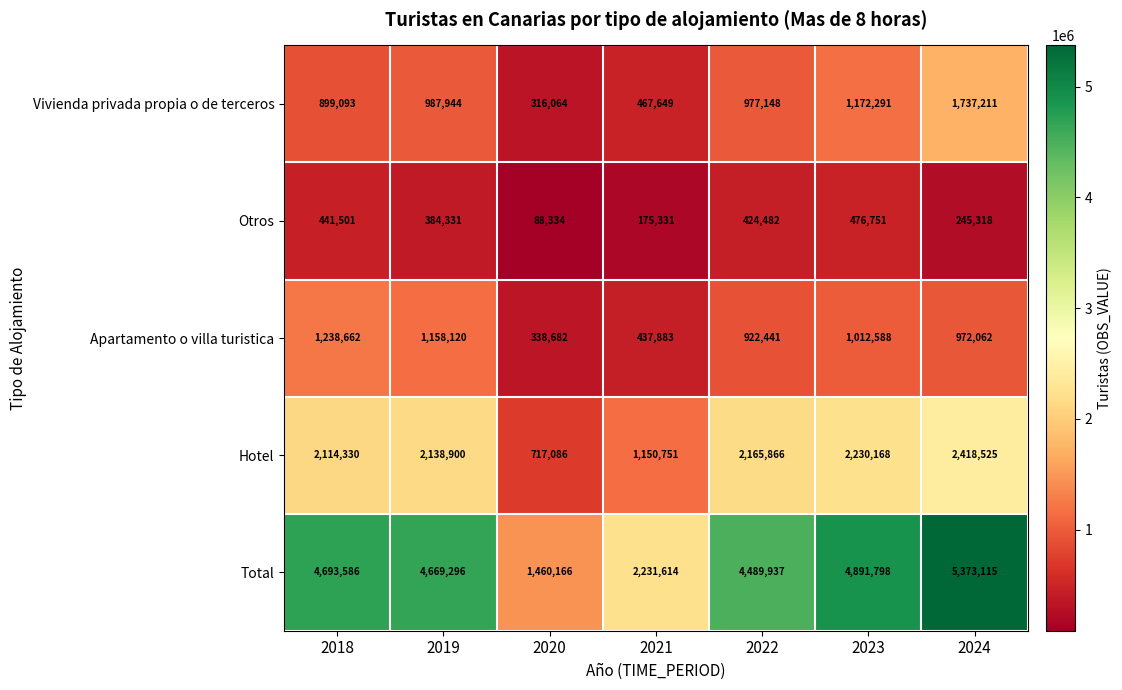

List the series in order of their peak value, highest first.

Total, Hotel, Vivienda privada propia o de terceros, Apartamento o villa turistica, Otros